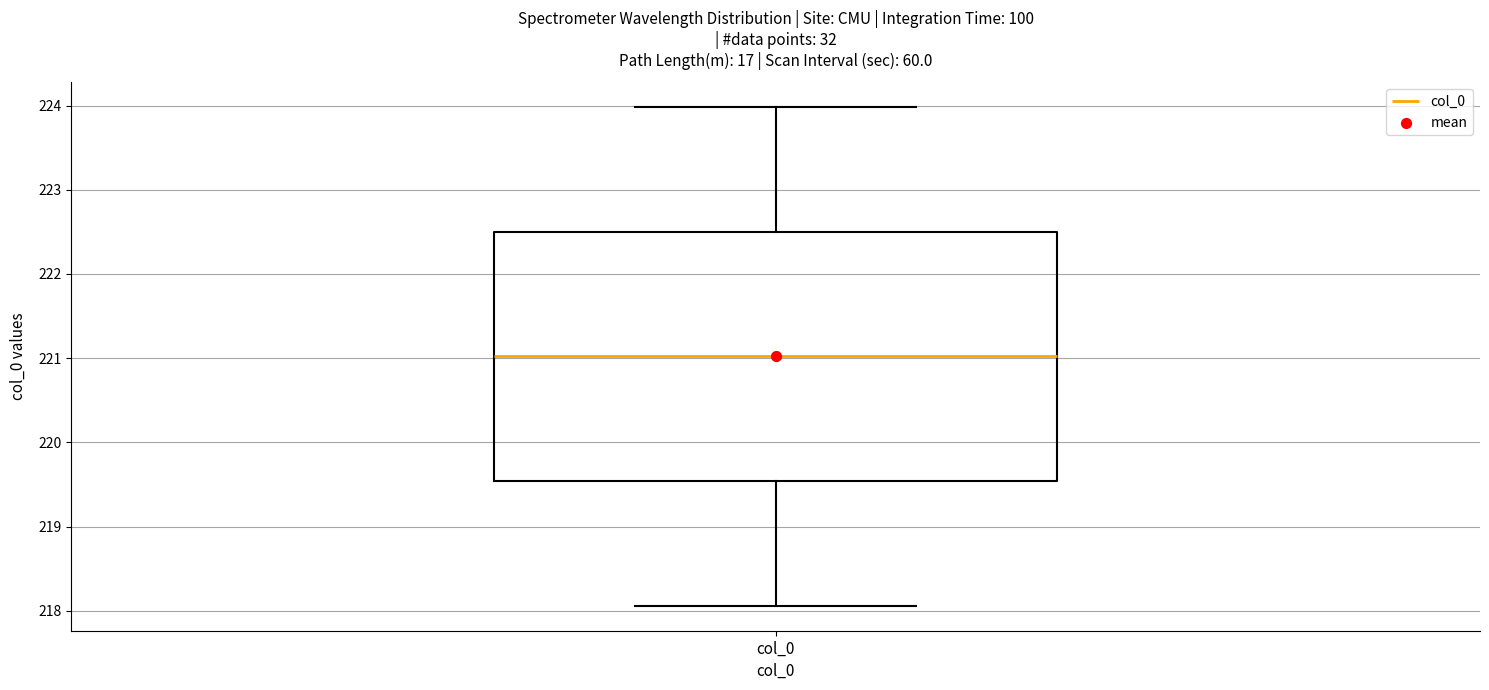

Where is the lower edge of the box for col_0 on the y-axis? The values are not printed on the chart, so give them approximately, as read against the axis.

219.5